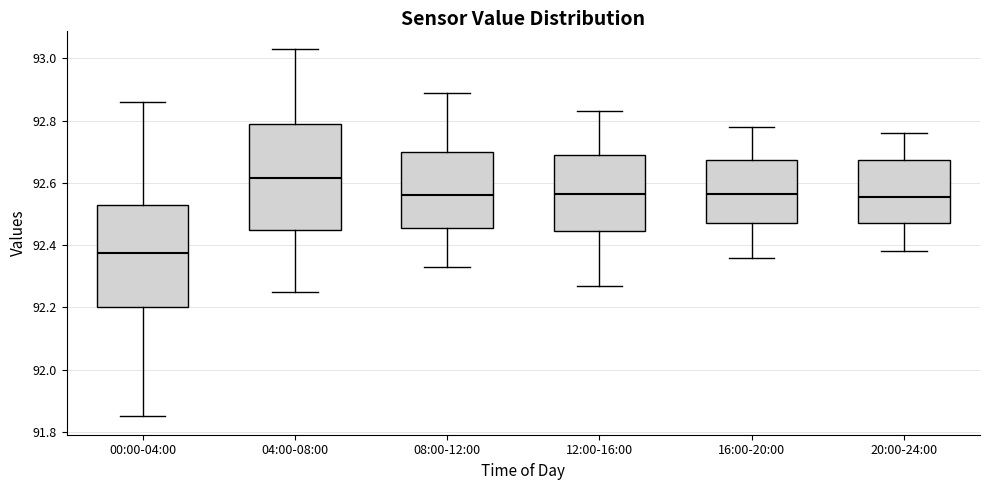

Where is the upper edge of the box for 12:00-16:00 on the y-axis? The values are not printed on the chart, so give them approximately, as read against the axis.

92.70